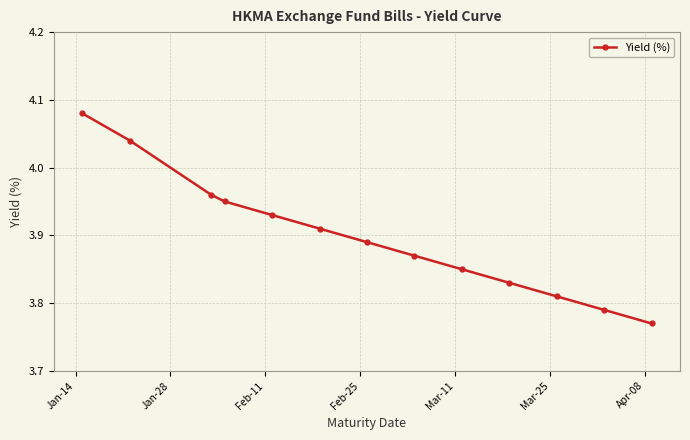

Count the values in the range 3 to 4.

11